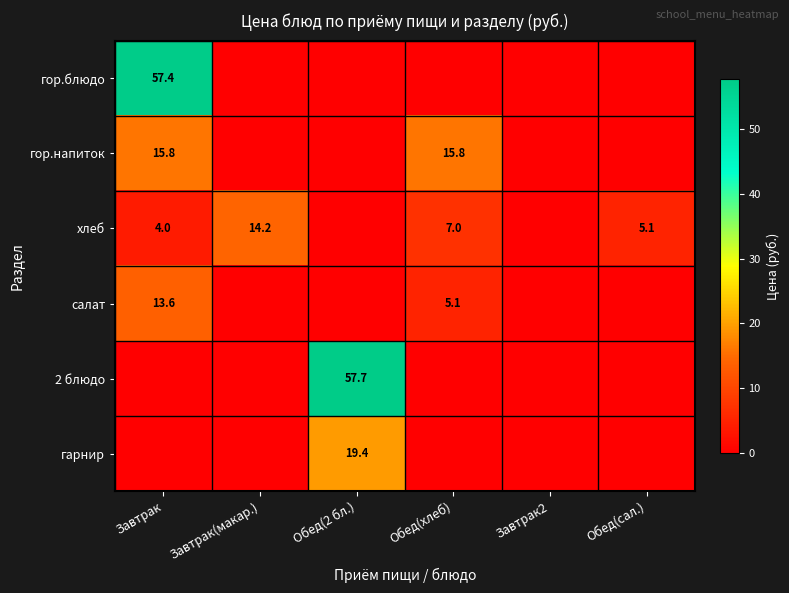

Read the гор.напиток value at Завтрак.

15.8